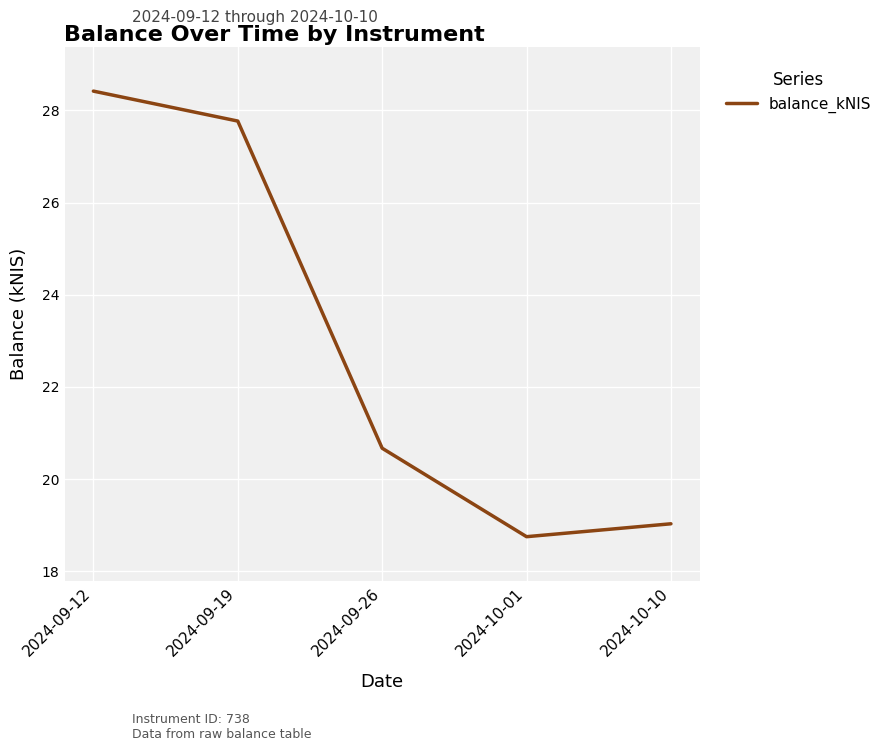

List the labels in order of value, largest first.

2024-09-12, 2024-09-19, 2024-09-26, 2024-10-10, 2024-10-01